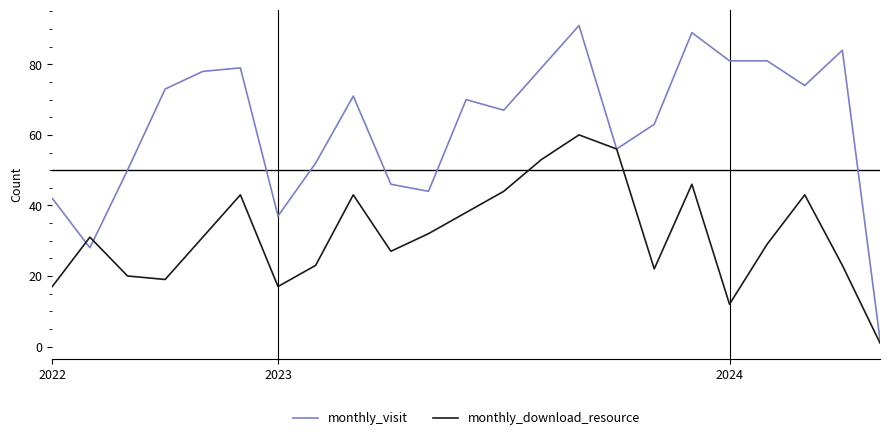

List the series in order of their peak value, lowest first.

monthly_download_resource, monthly_visit